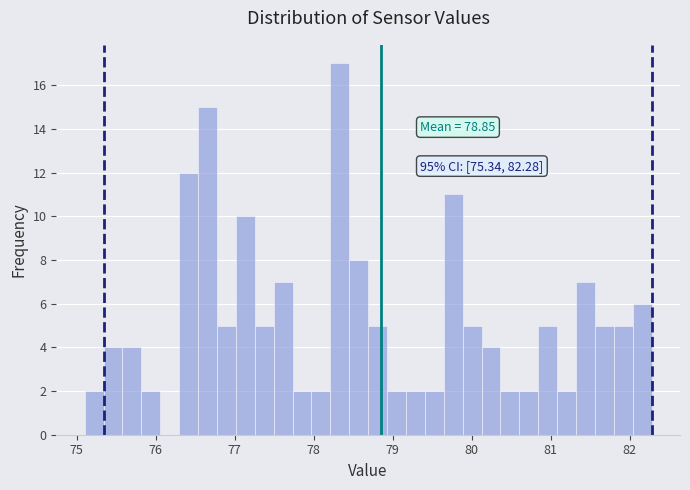

Around what value on the x-axis is the tallest bar? Give the approximate position of its centre, as read against the axis.

78.3